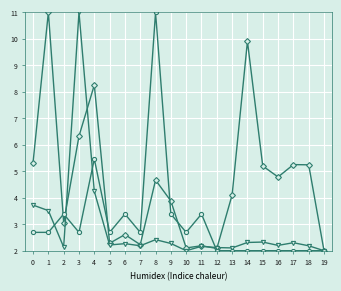

What is the spread (max minus min) of values at 8?

8.6